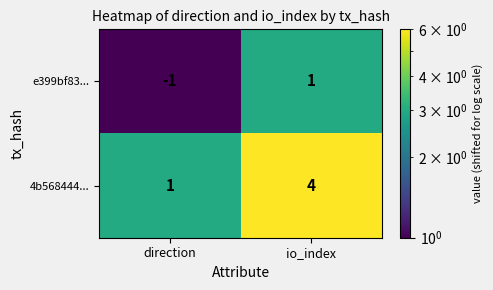

Reading left to right, list all the values displayed in this chart.

e399bf83...: direction=-1	io_index=1
4b568444...: direction=1	io_index=4